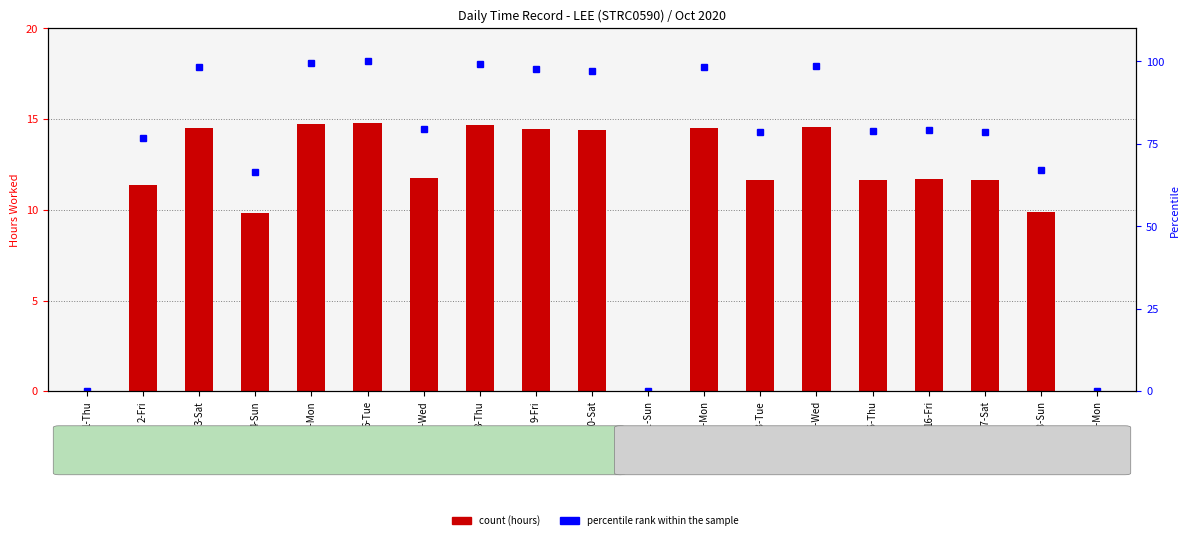

What is the label of the 16th bar from the right?

4-Sun